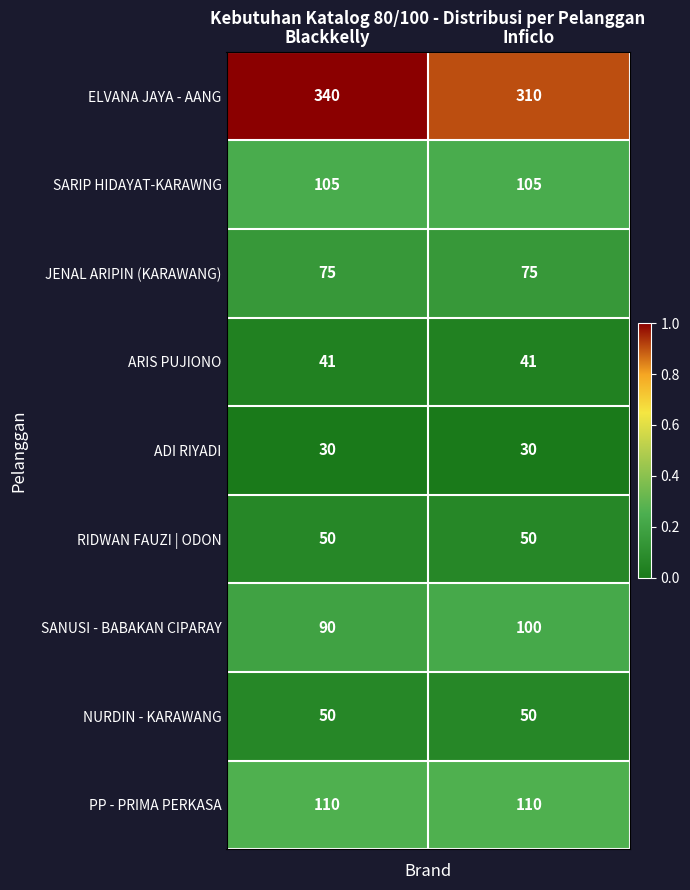

Which series has the largest total across all categories?

ELVANA JAYA - AANG